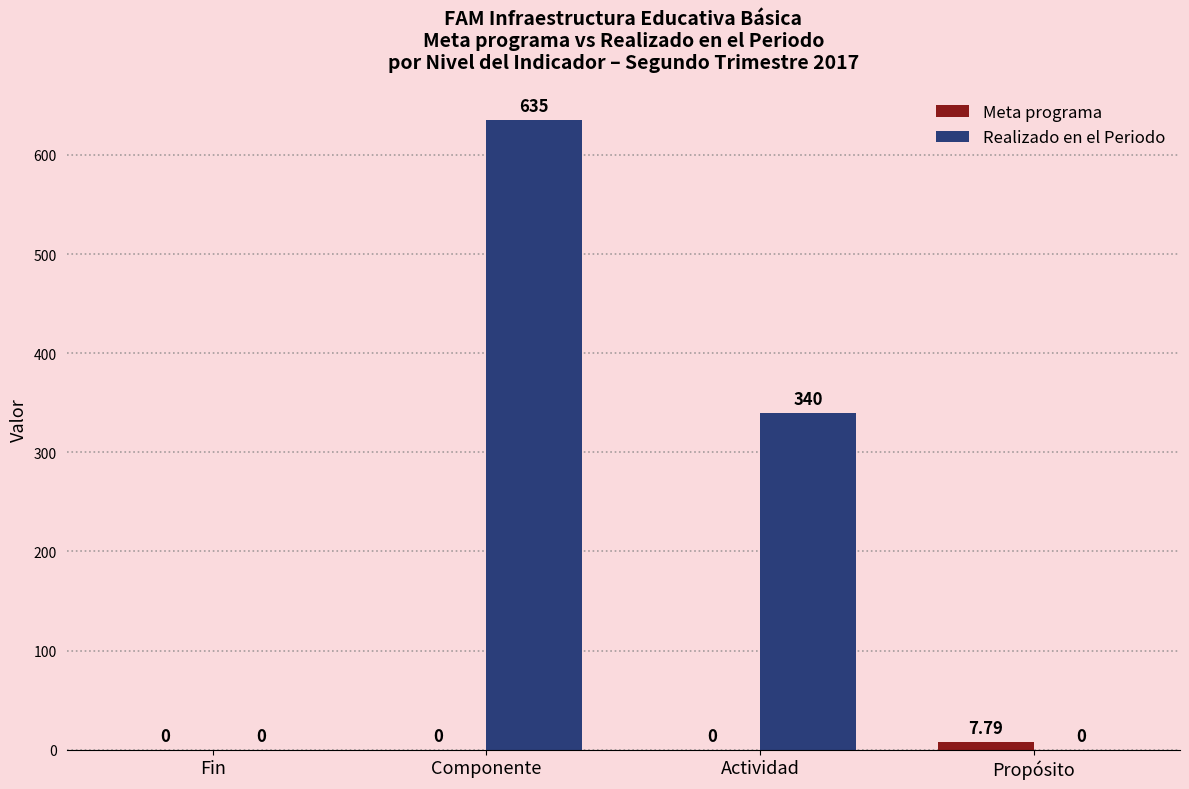

Is it true that Realizado en el Periodo equals 1062.1 at Componente?

False